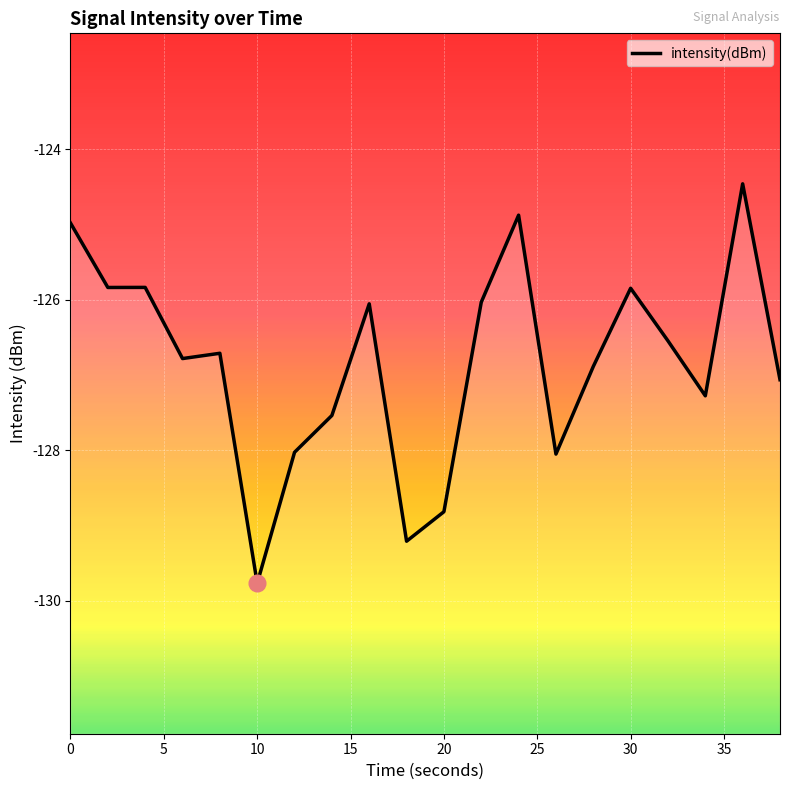

What is the sum of all values?

-2536.6